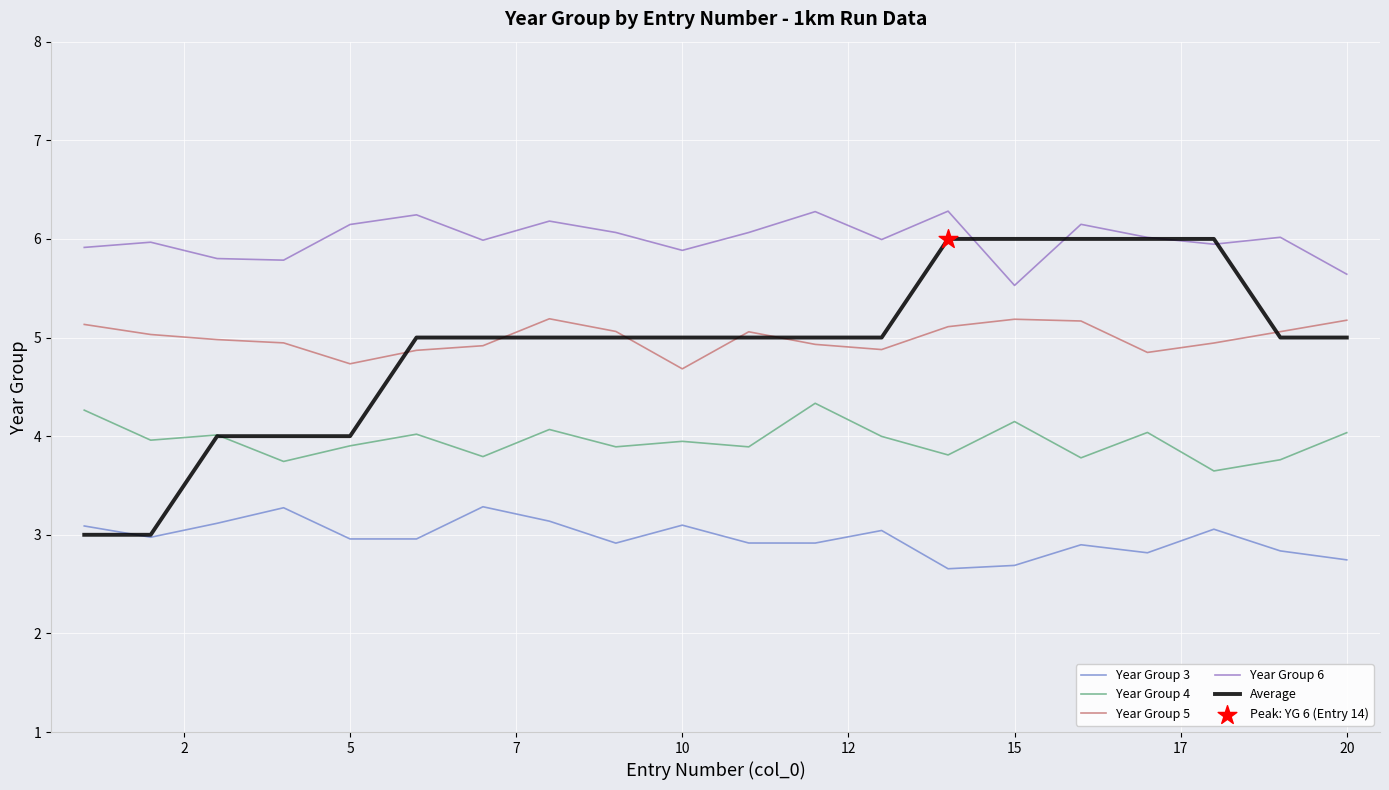

At how many categories does at least one series exceed 3?

20